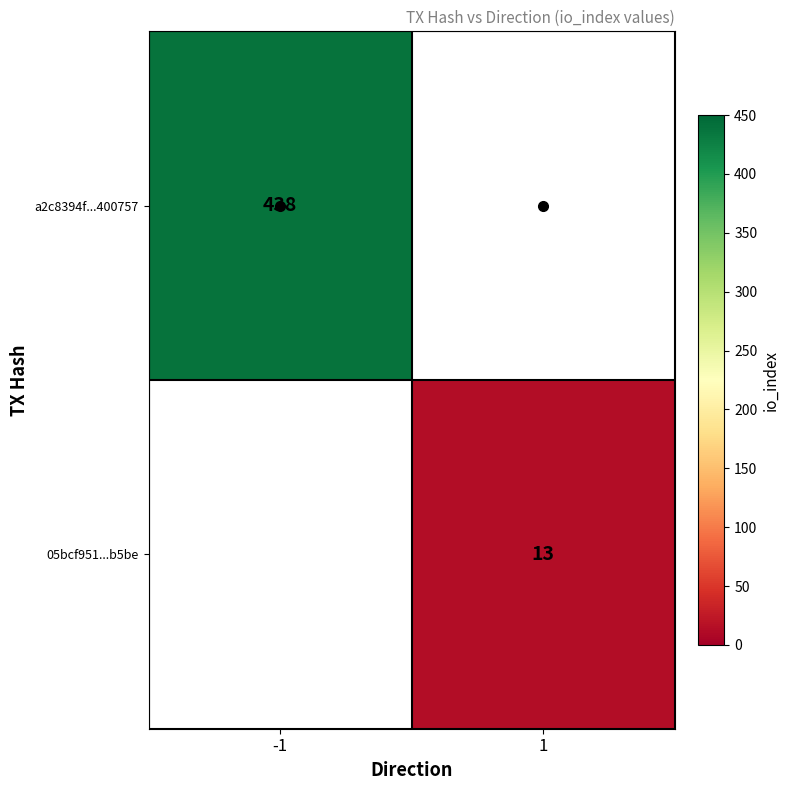

The 05bcf951...b5be series shows 21 at 1. True or false?

False